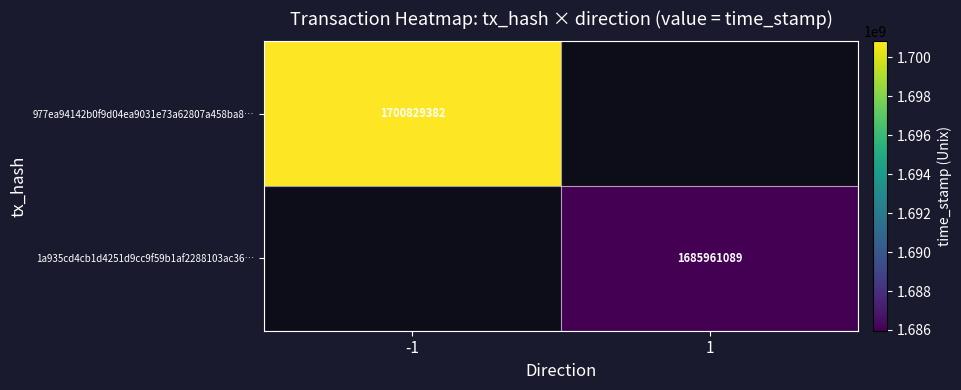

At which category does the chart reach its peak across all series?

-1